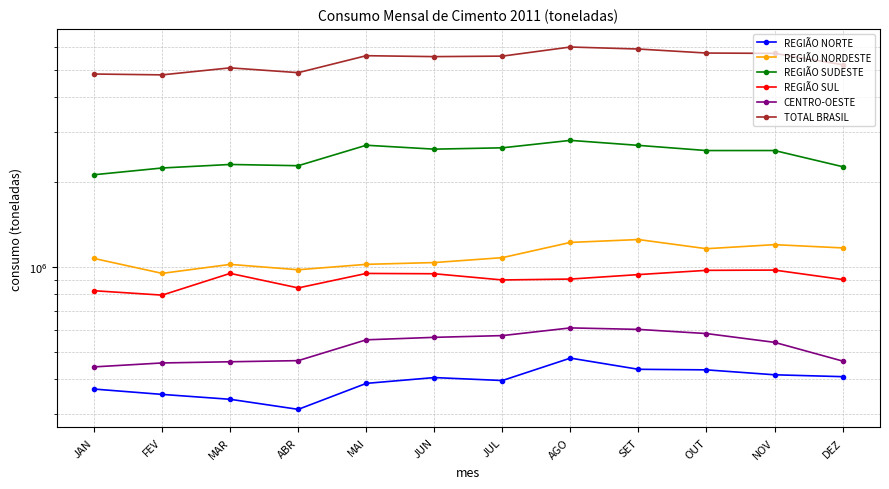

Between MAI and AGO, which is larger?

AGO